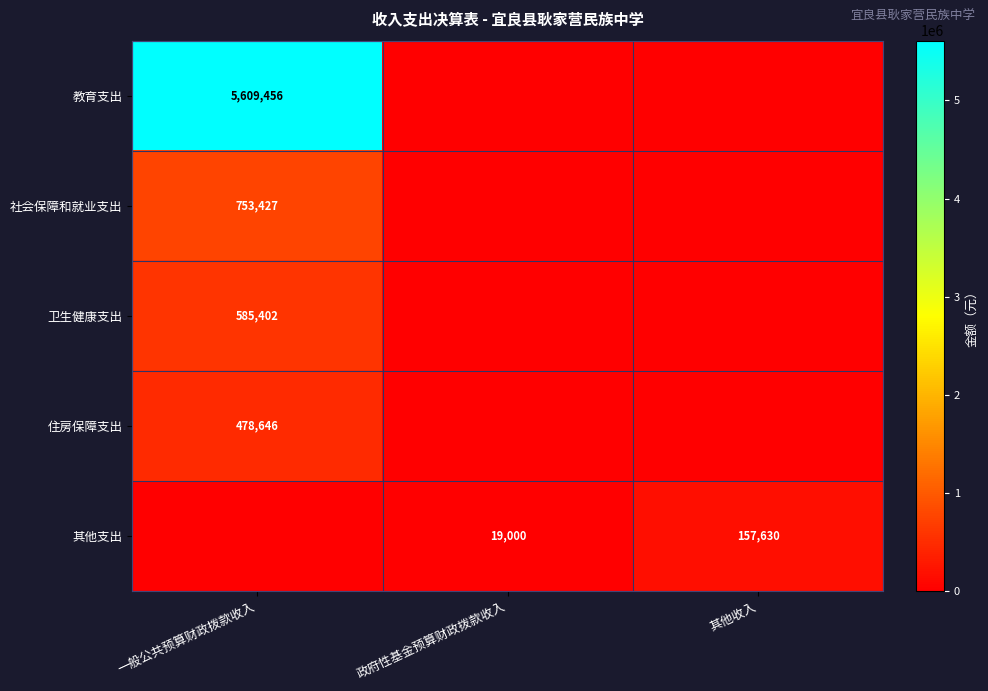

The 卫生健康支出 series shows 585402 at 一般公共预算财政拨款收入. True or false?

True